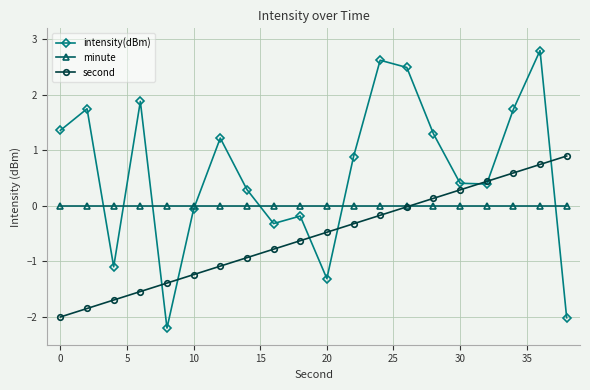

Rank the series by their average value, from lowest to highest.

second, minute, intensity(dBm)